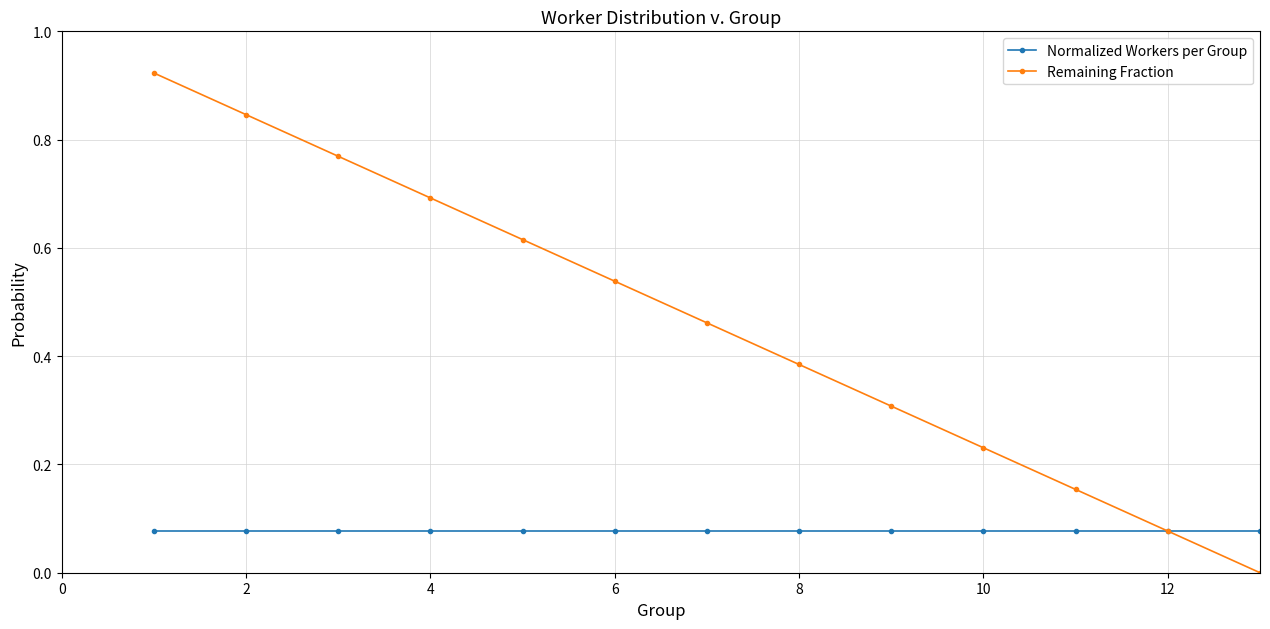

Which series has the largest range (max minus min)?

Remaining Fraction